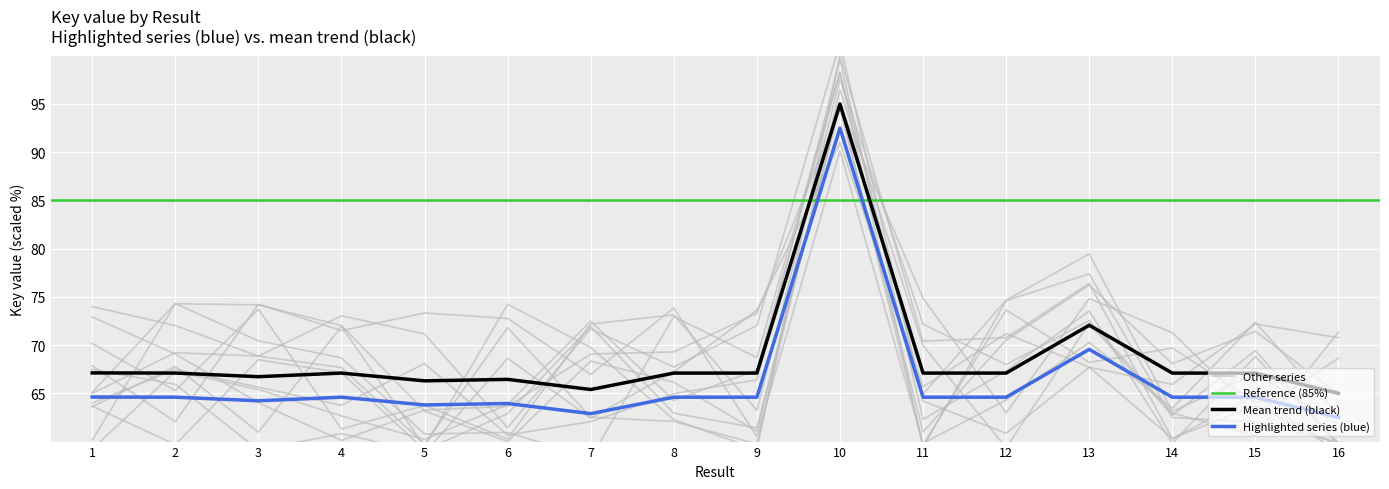

The value of Key (secondary) at 7 is 17.2. True or false?

False